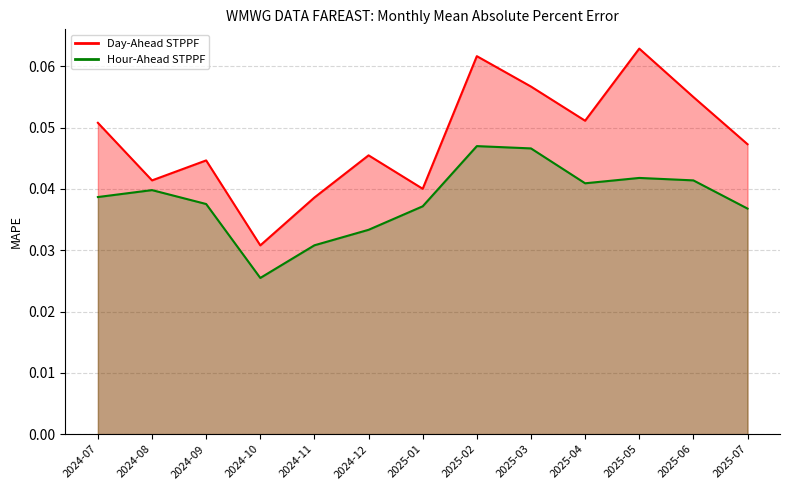

At which category does Day-Ahead STPPF reach its first local valley?

2024-08